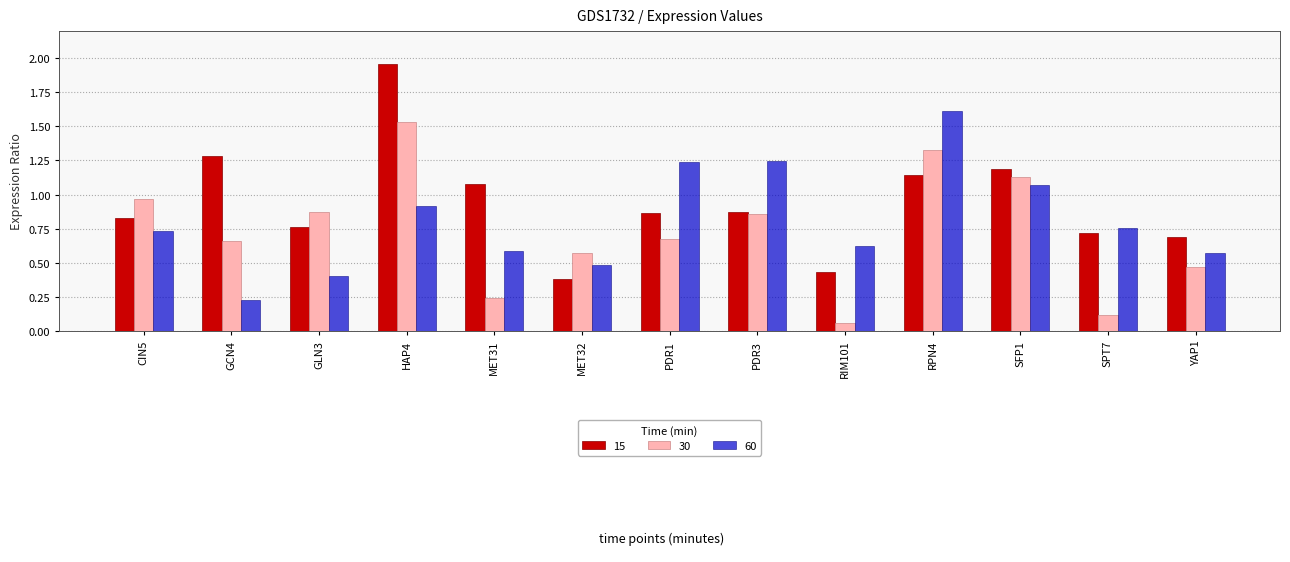

What is the sum of the 60 values at SFP1 and YAP1?

1.6